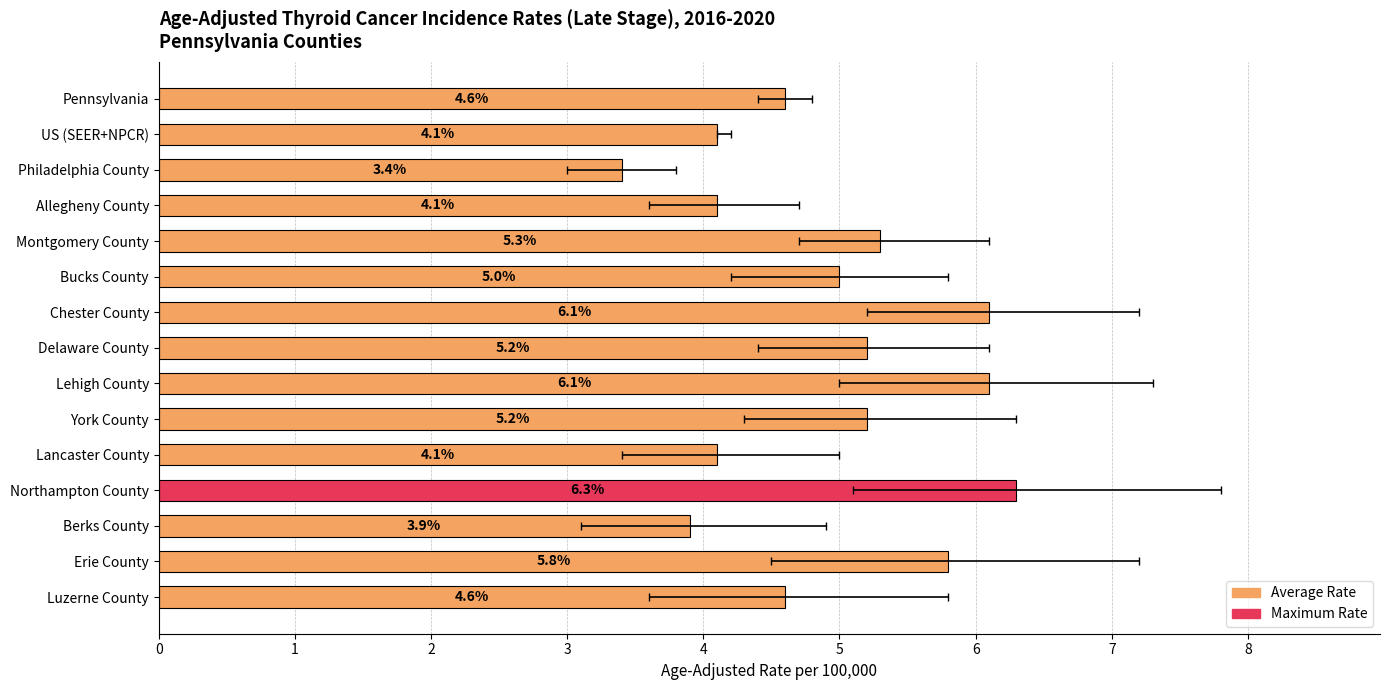

The chart shows a value of 4.6 at Luzerne County. True or false?

True